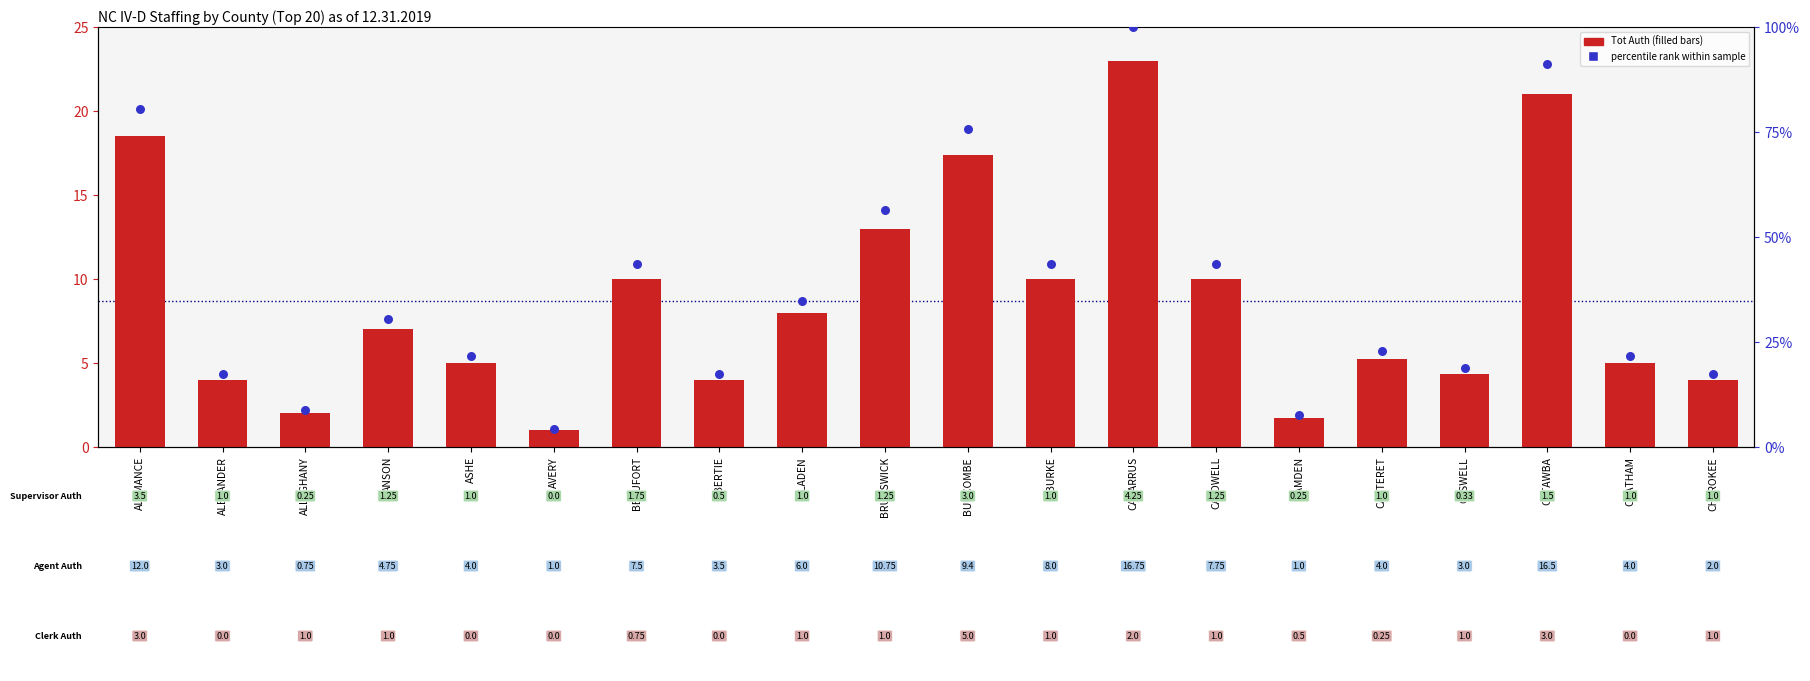

Which series contains the highest Y value?

percentile rank within the sample